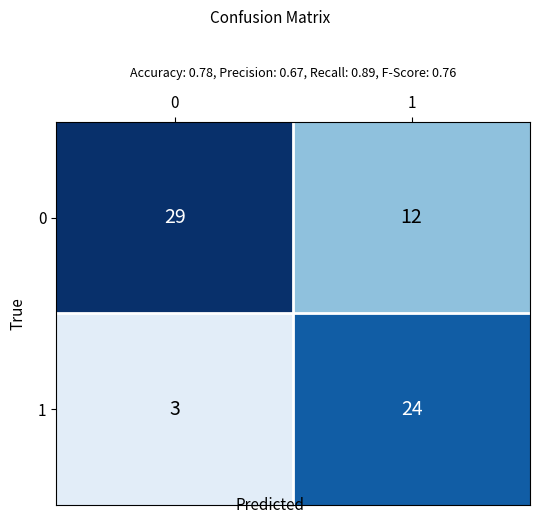

What is the difference between the highest and lowest values at 0?

26